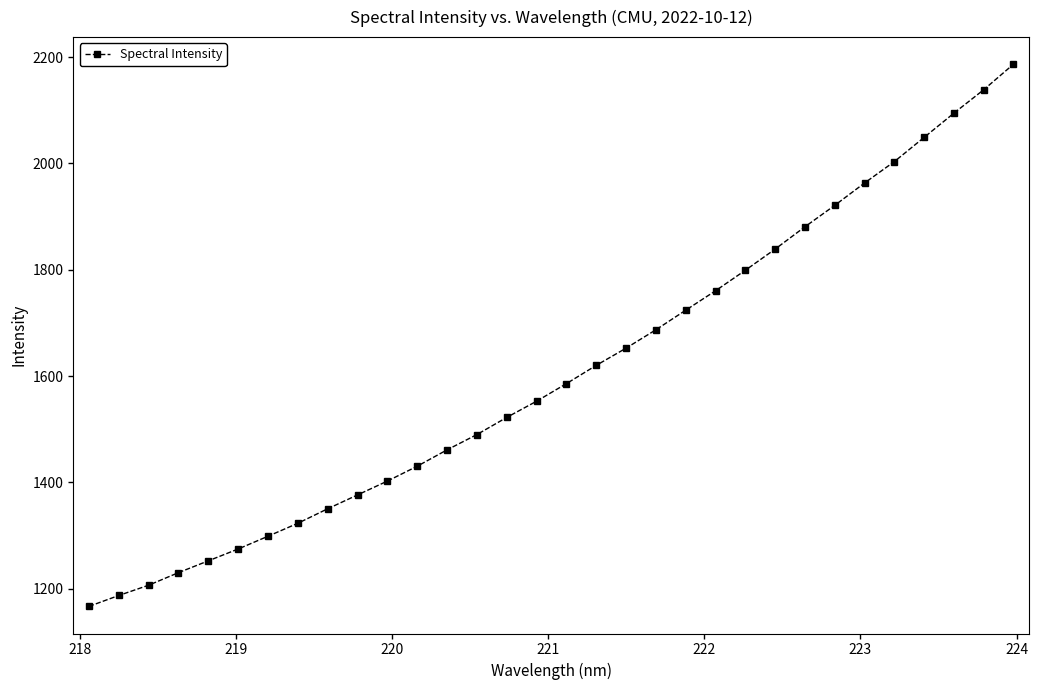

What is the difference between the maximum and minimum values?

1020.2